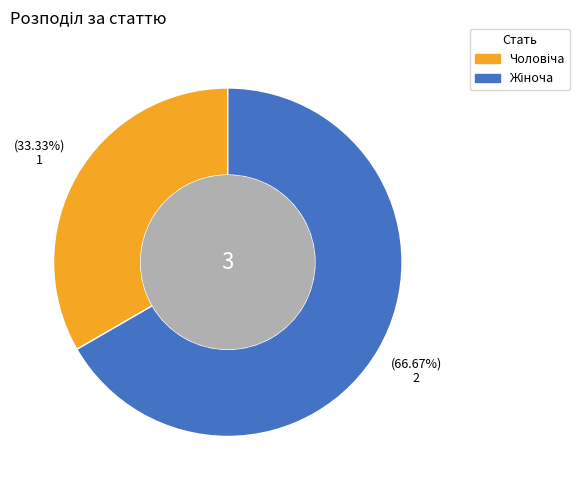

Does any single category account for the majority?

Yes